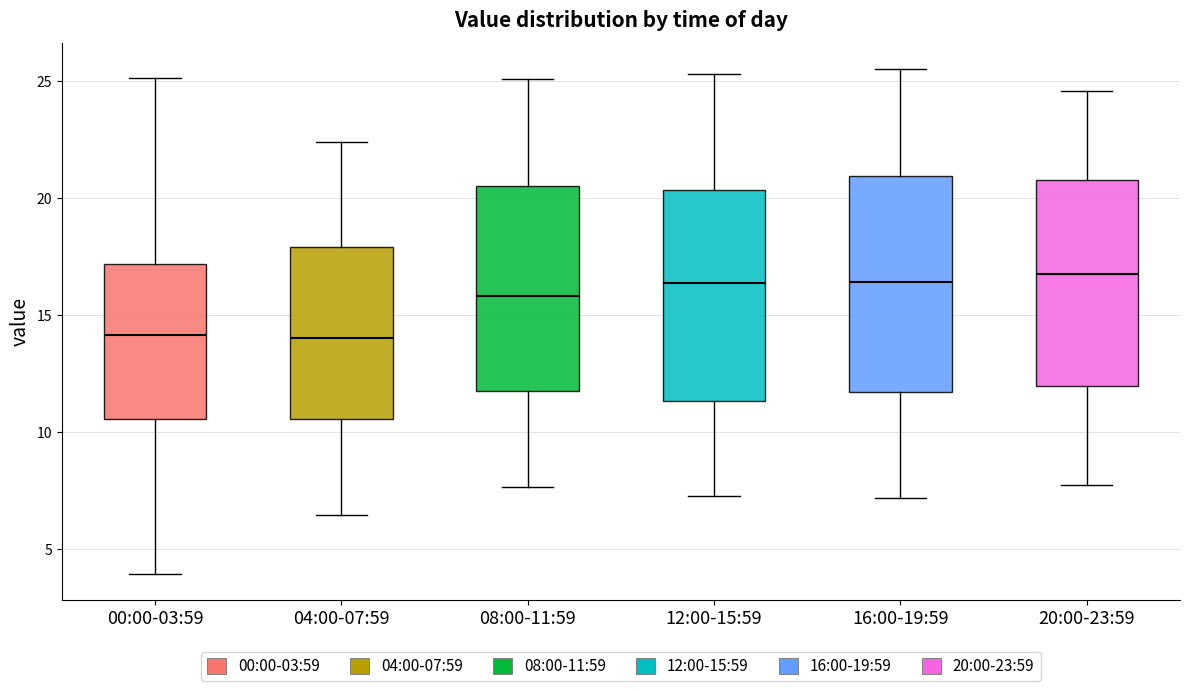

Reading left to right, read every box against the y-axis: the position of its median line, the range the box covers, and the ends of its whiskers. The values are not printed on the chart, so give them approximately, as read against the axis.

00:00-03:59: median 14.0, box 10.5 to 17.0, whiskers 4.0 to 25.0
04:00-07:59: median 14.0, box 10.5 to 18.0, whiskers 6.5 to 22.5
08:00-11:59: median 16.0, box 12.0 to 20.5, whiskers 7.5 to 25.0
12:00-15:59: median 16.5, box 11.5 to 20.5, whiskers 7.5 to 25.5
16:00-19:59: median 16.5, box 11.5 to 21.0, whiskers 7.0 to 25.5
20:00-23:59: median 17.0, box 12.0 to 21.0, whiskers 8.0 to 24.5